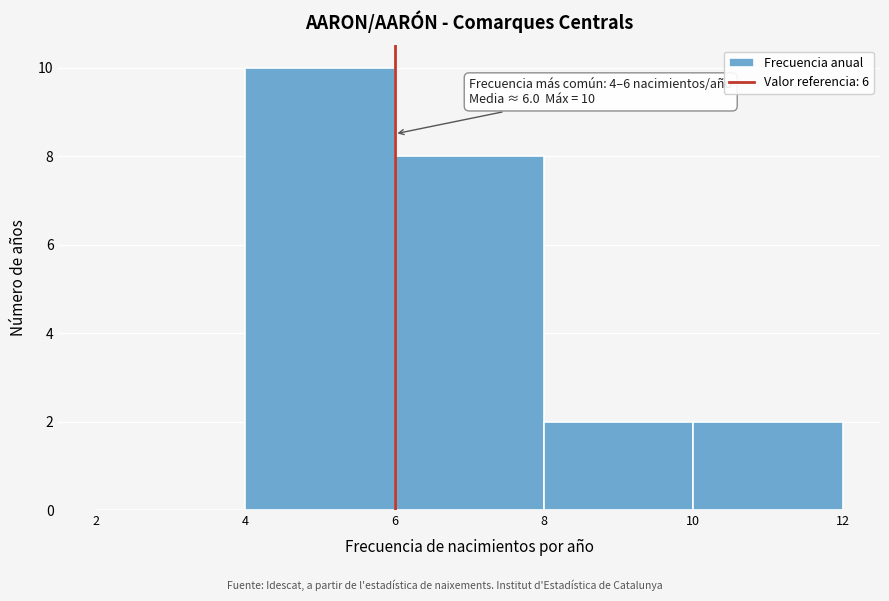

Which range on the x-axis has the tallest bar?

4 to 6